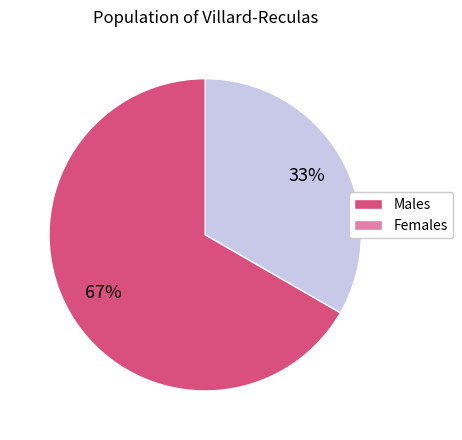

Count the number of slices in the pie.

2